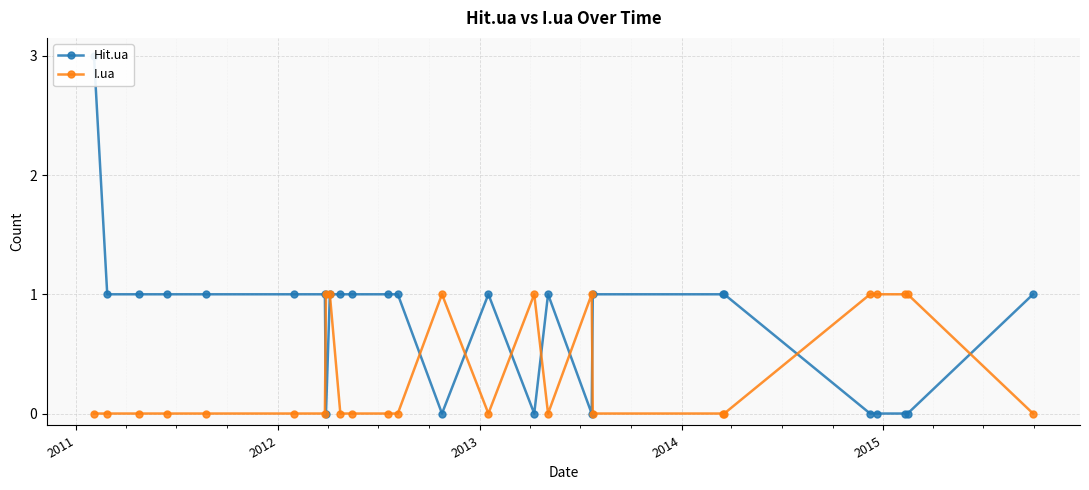

True or false: I.ua has more than 0 points higher than both neighbors.

True